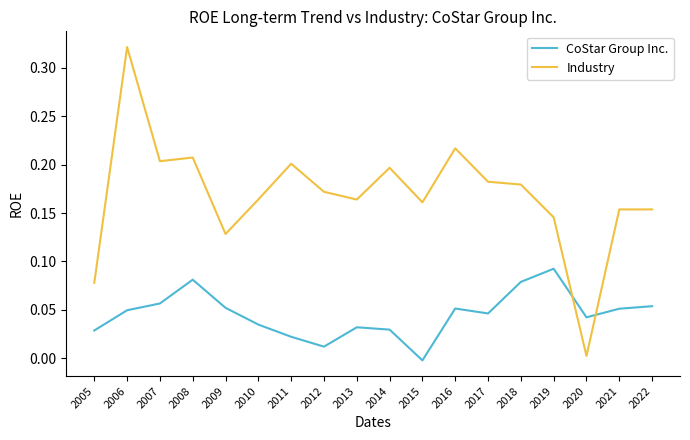

Between which two adjacent categories do Industry and CoStar Group Inc. first intersect?

2019 and 2020